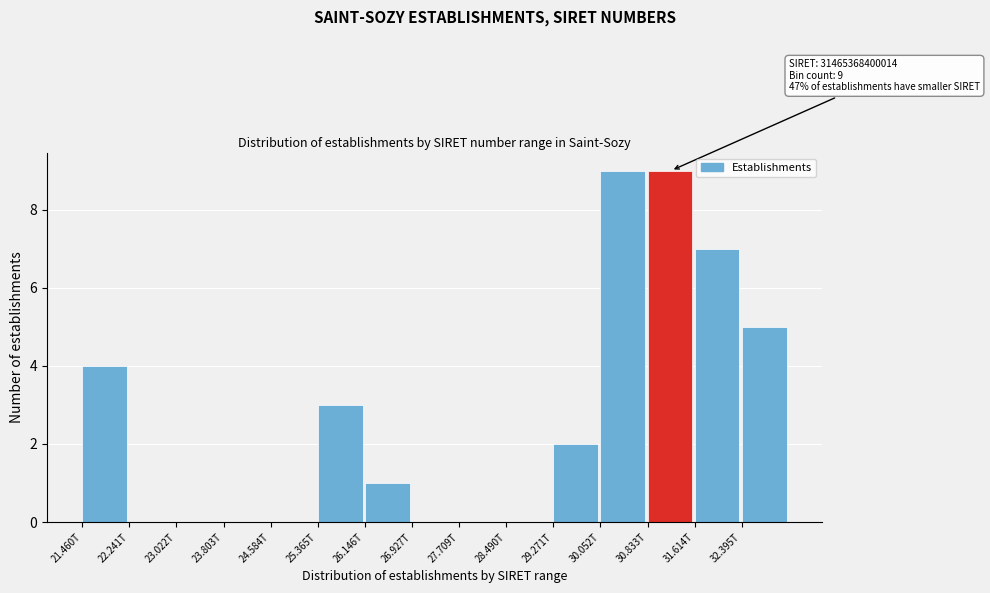

Reading left to right, what are all the values shown in this chart?

21.460T=4	22.241T=0	23.022T=0	23.803T=0	24.584T=0	25.365T=3	26.146T=1	26.927T=0	27.709T=0	28.490T=0	29.271T=2	30.052T=9	30.833T=9	31.614T=7	32.395T=5